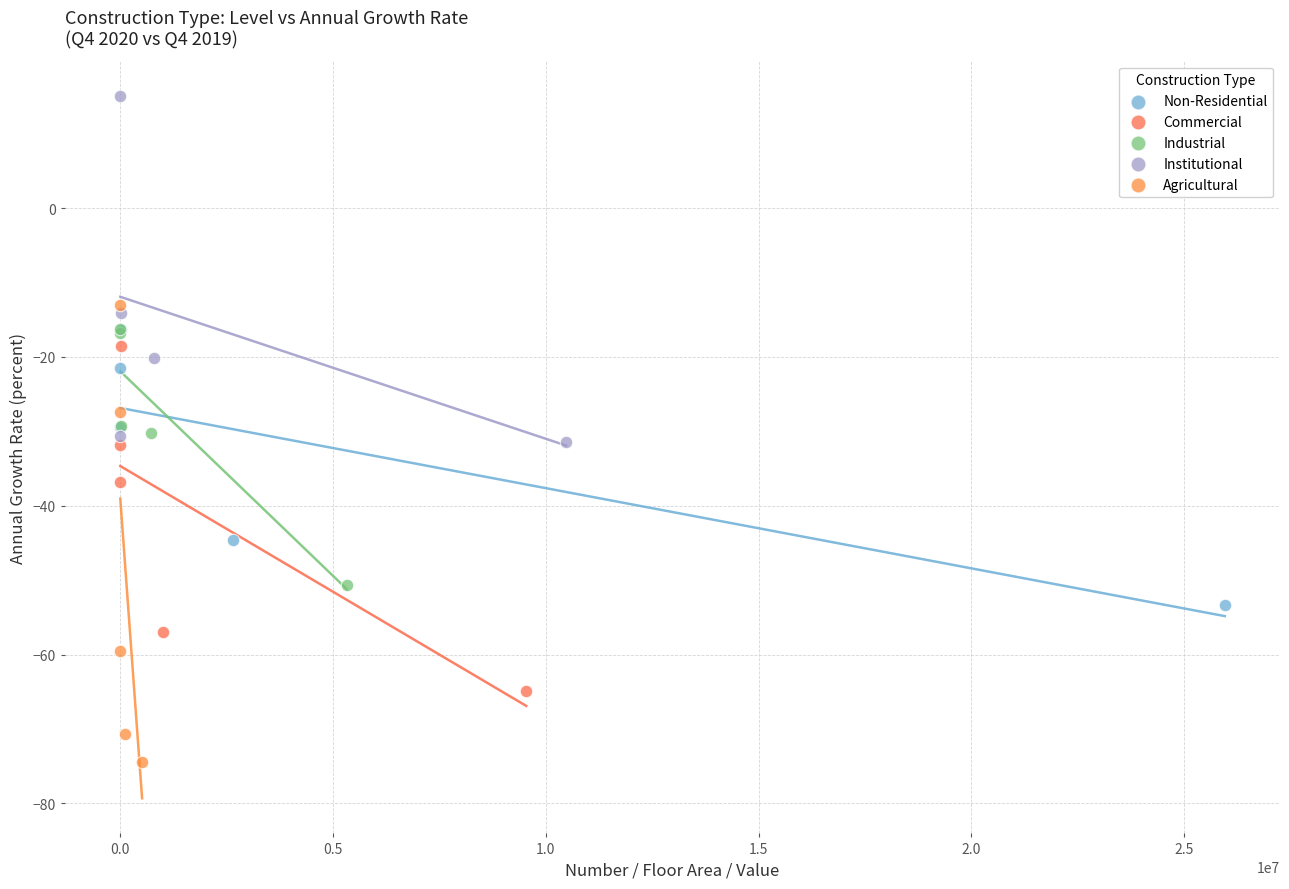

Which series contains the highest Y value?

Institutional